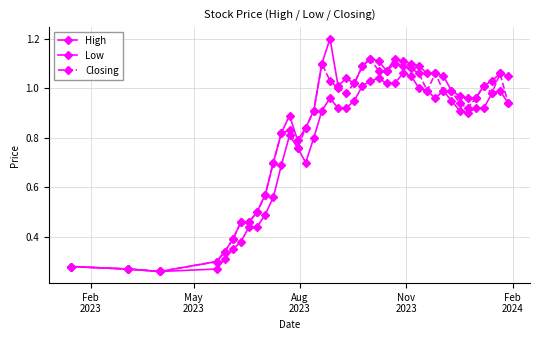

What is the sum of all Low values?

31.1